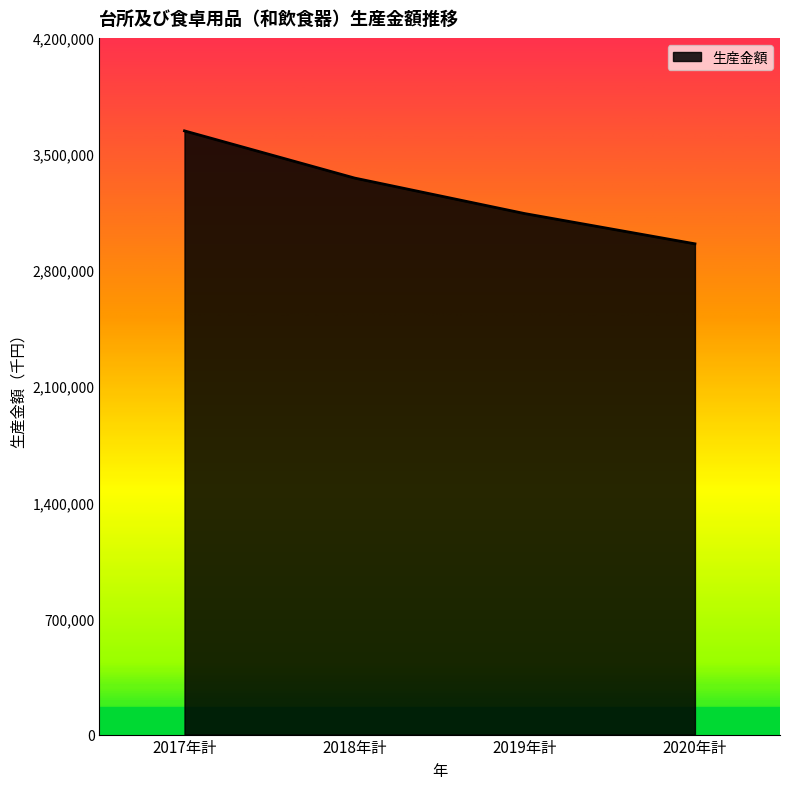

What position from the left is 2020年計?

4